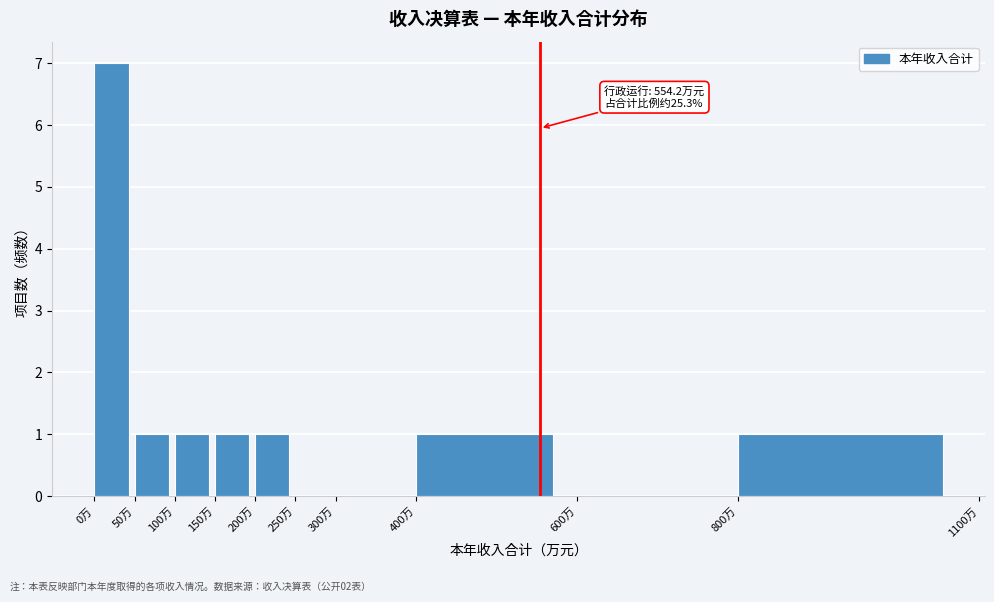

Which range on the x-axis has the tallest bar?

0 to 50